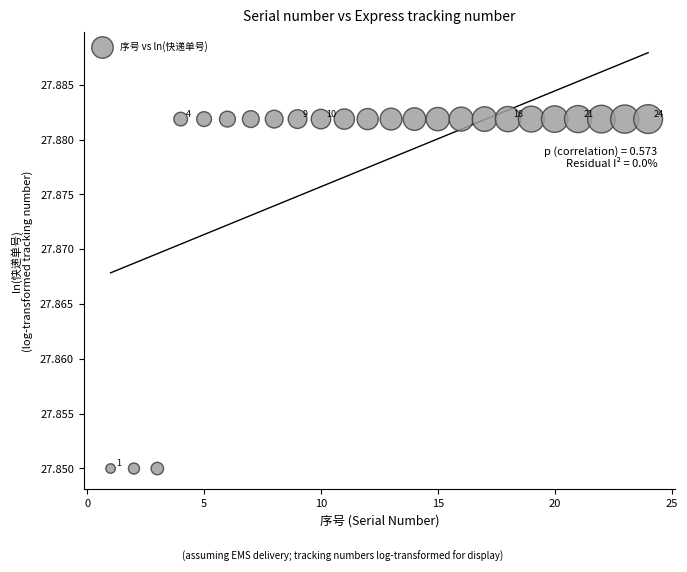

What is the range of X values (max minus min)?

23.0